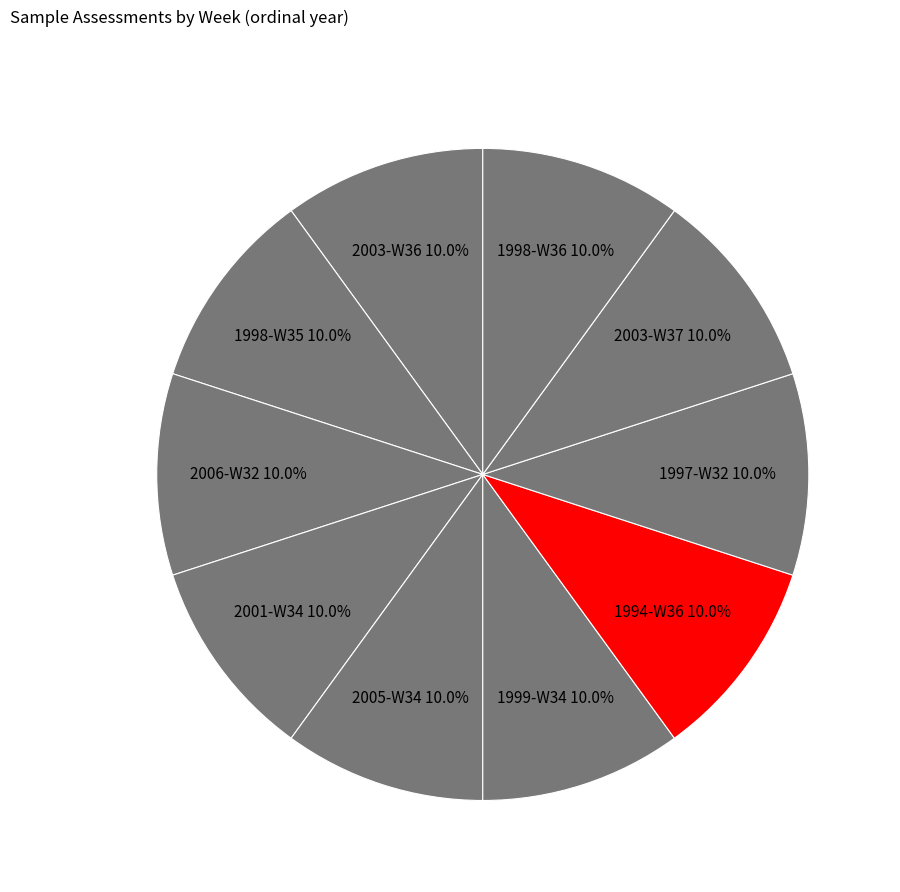

True or false: 2003-W36 accounts for 10% of the total.

True